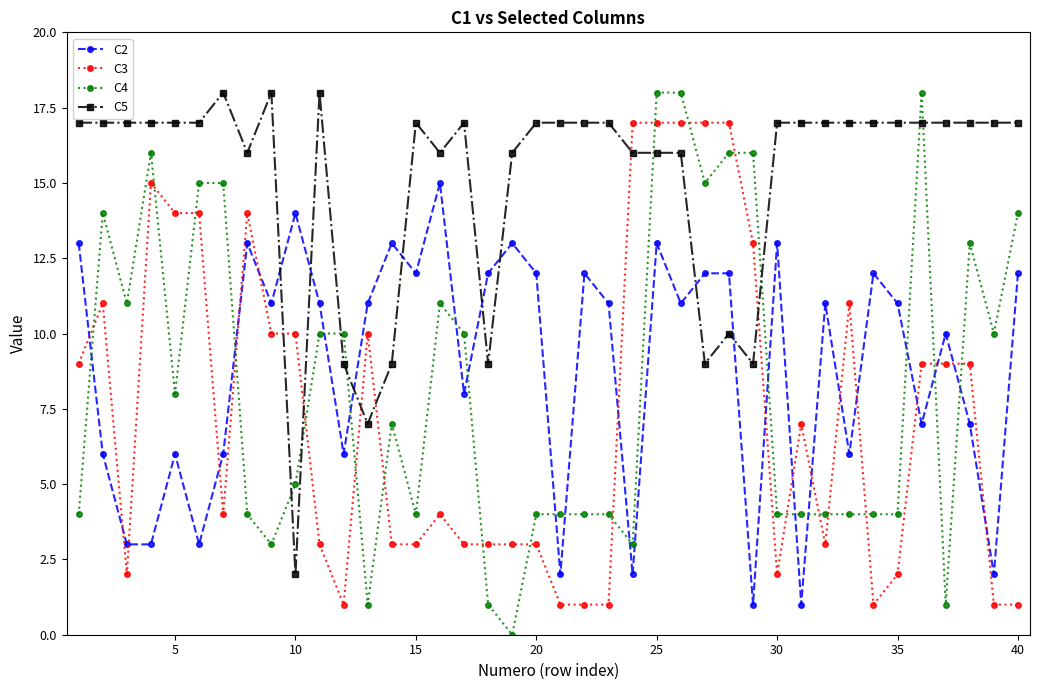

Which series has the largest total across all categories?

C5